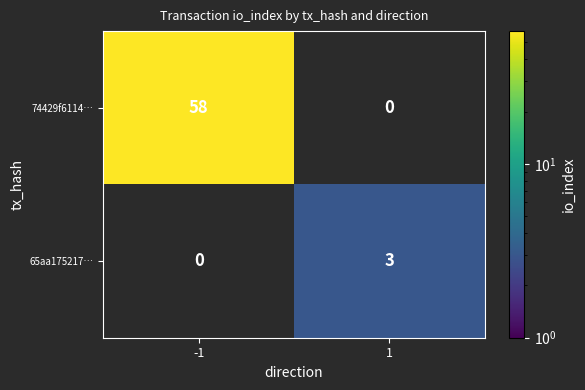

Is the value of 65aa175217… at 1 greater than the value of 74429f6114… at -1?

No